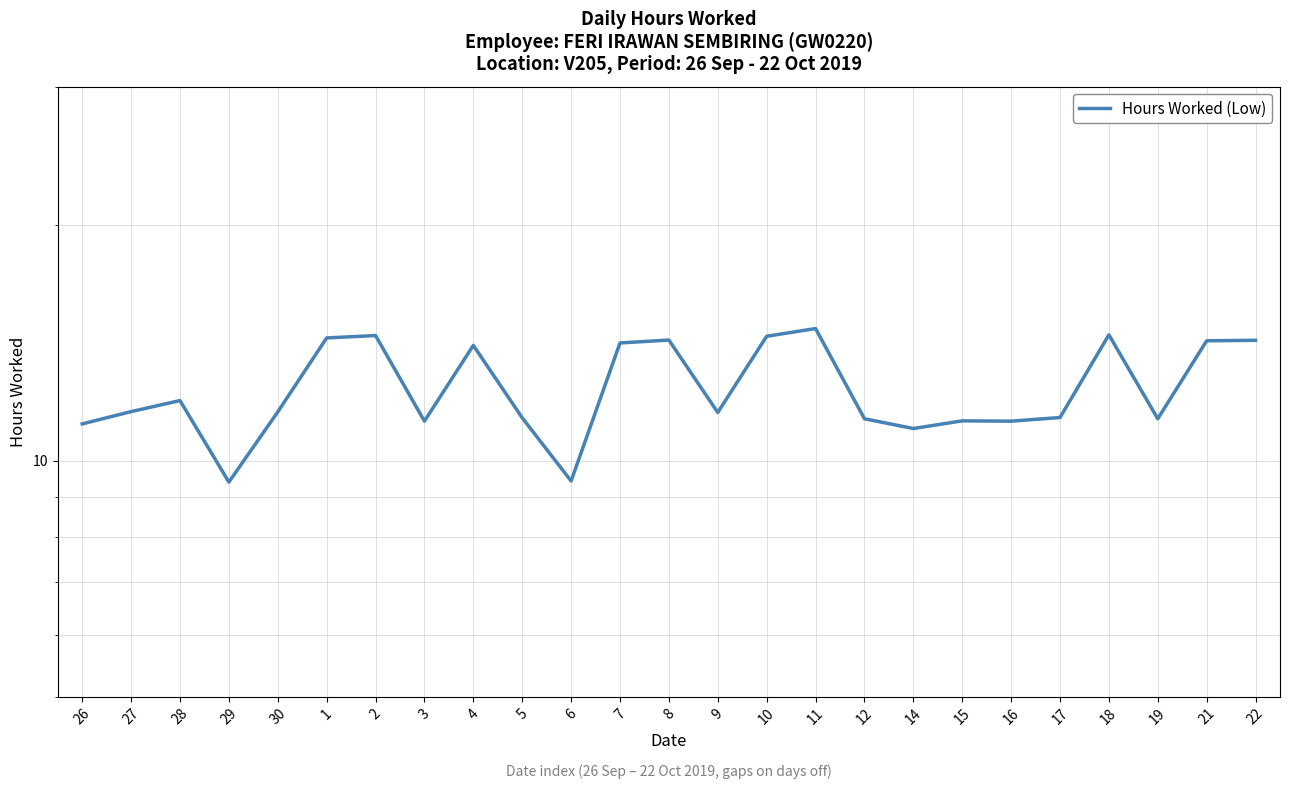

At which label does the data first exceed 11?

26